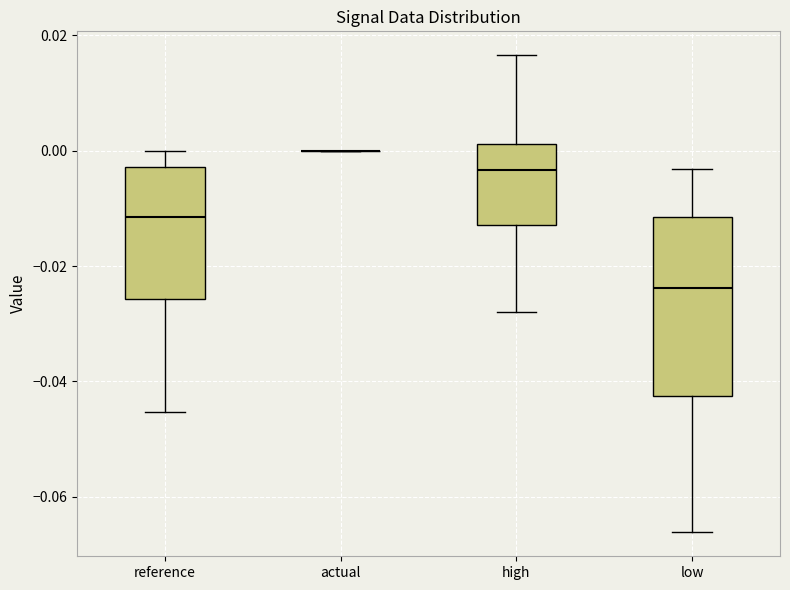

Reading left to right, read every box against the y-axis: the position of its median line, the range the box covers, and the ends of its whiskers. The values are not printed on the chart, so give them approximately, as read against the axis.

reference: median -0.012, box -0.026 to -0.002, whiskers -0.046 to 0.000
actual: box collapsed to a line at 0.000, whiskers 0.000 to 0.000
high: median -0.004, box -0.012 to 0.002, whiskers -0.028 to 0.016
low: median -0.024, box -0.042 to -0.012, whiskers -0.066 to -0.004